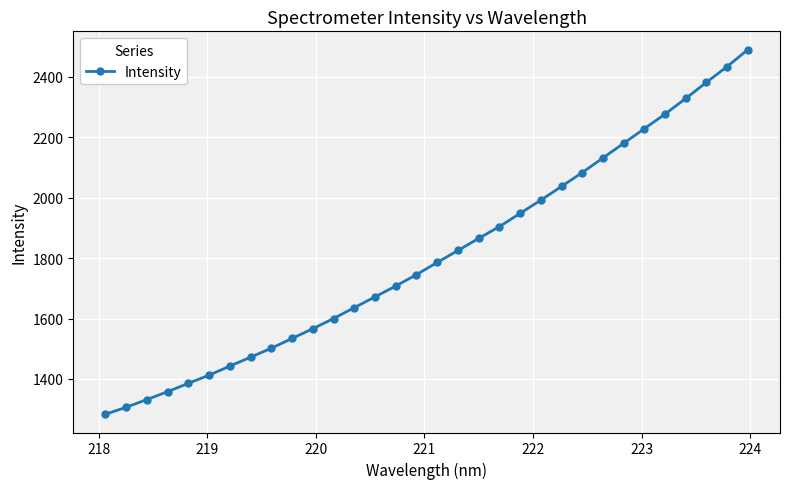

What is the difference between the maximum and minimum values?

1206.7